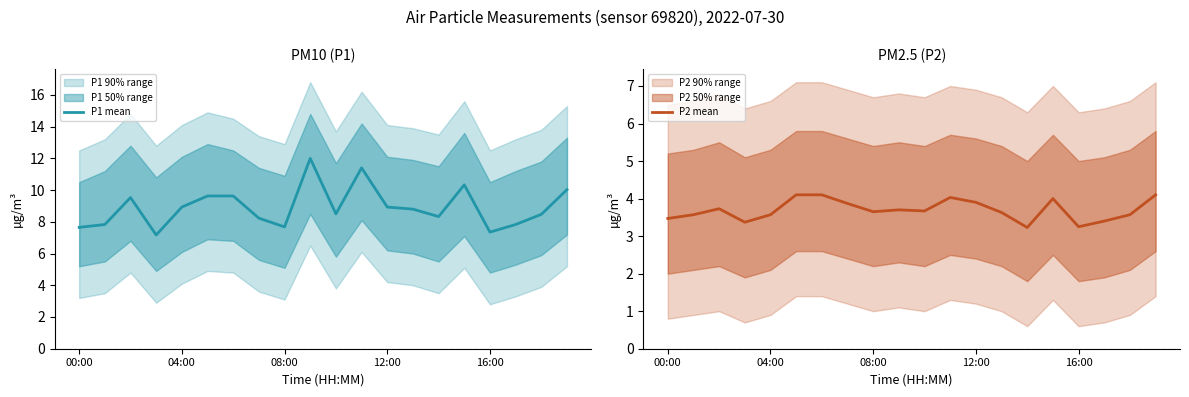

True or false: P1 mean has a value of 8.9 at 12:00.

True